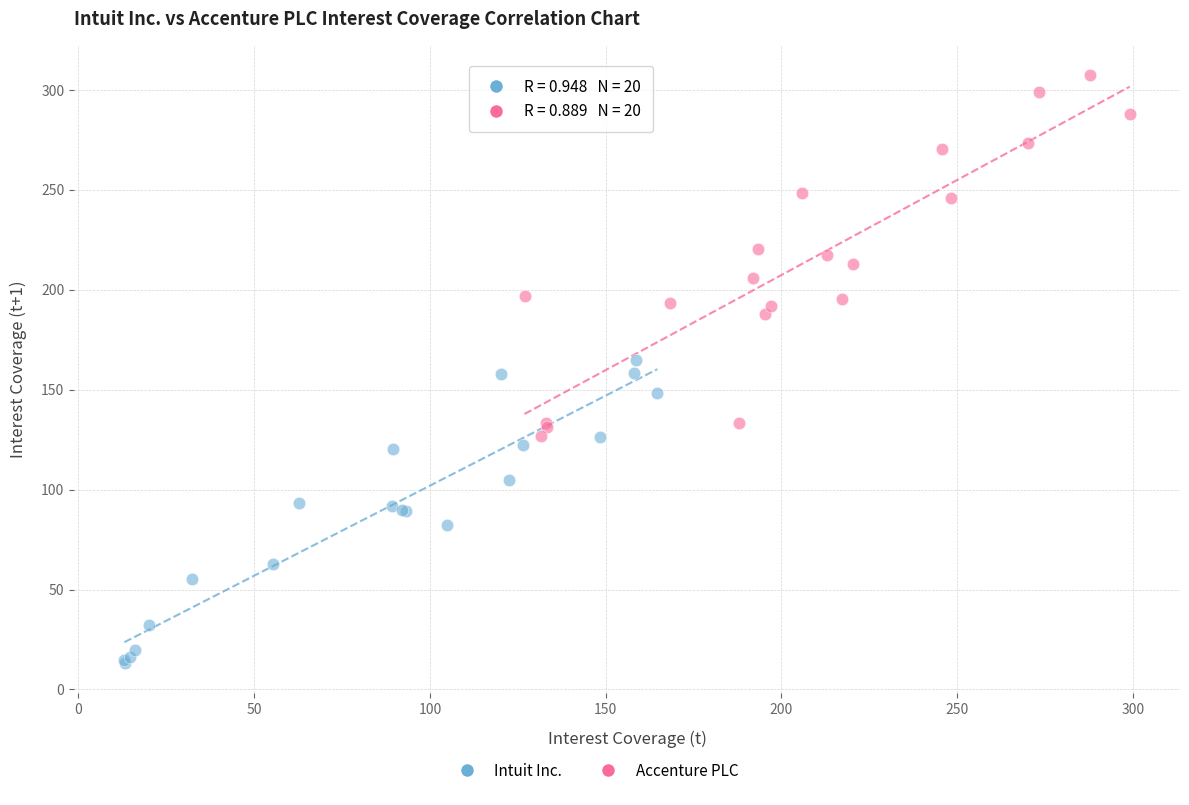

Which series contains the highest Y value?

Accenture PLC